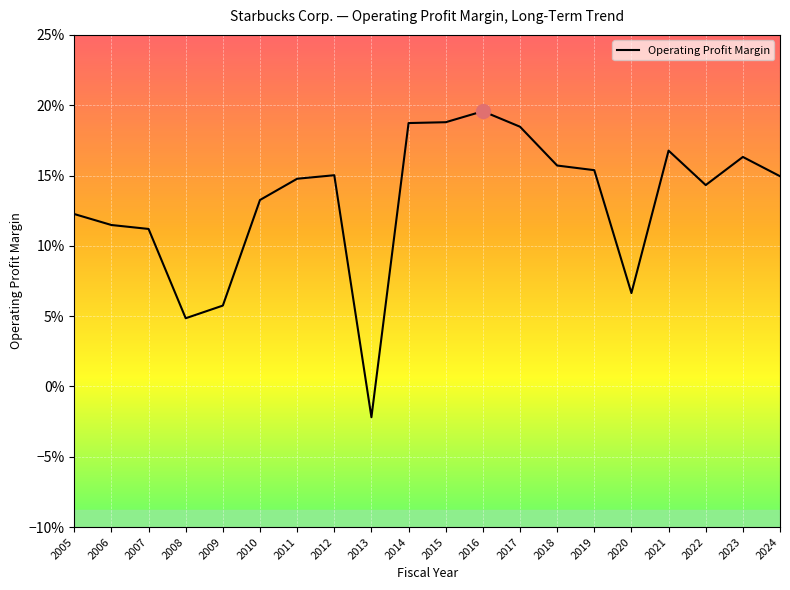

Does the chart display data point markers on the line(s)?

No